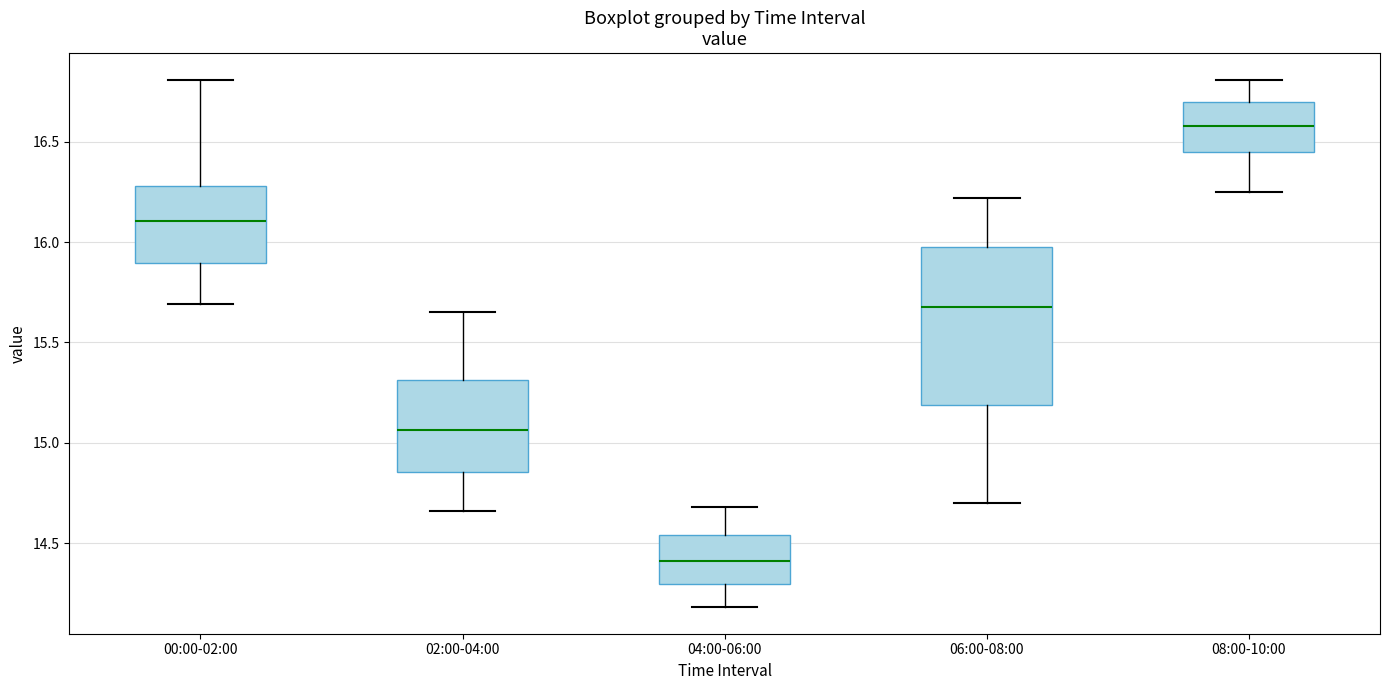

Which box is the tallest, from its lower edge to its upper edge?

06:00-08:00